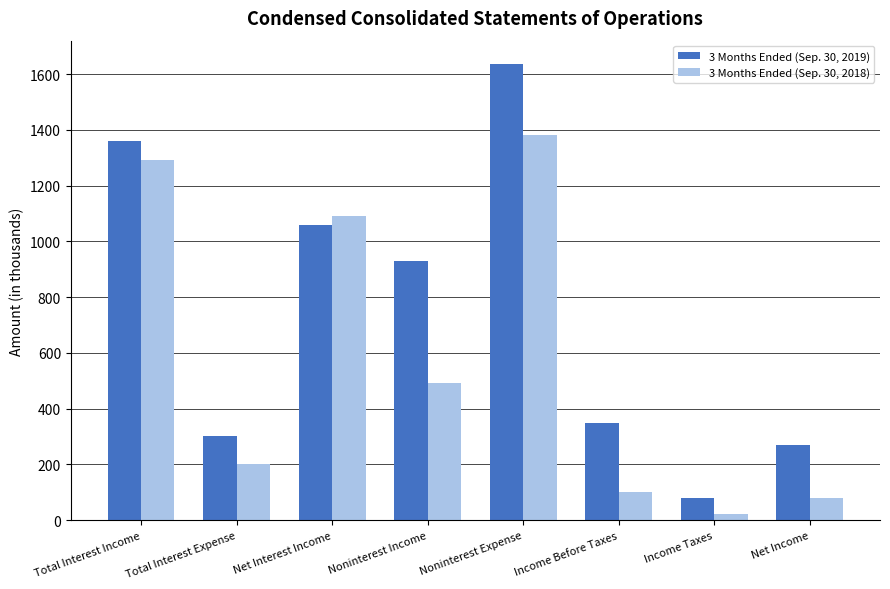

How many categories are shown in the chart?

8